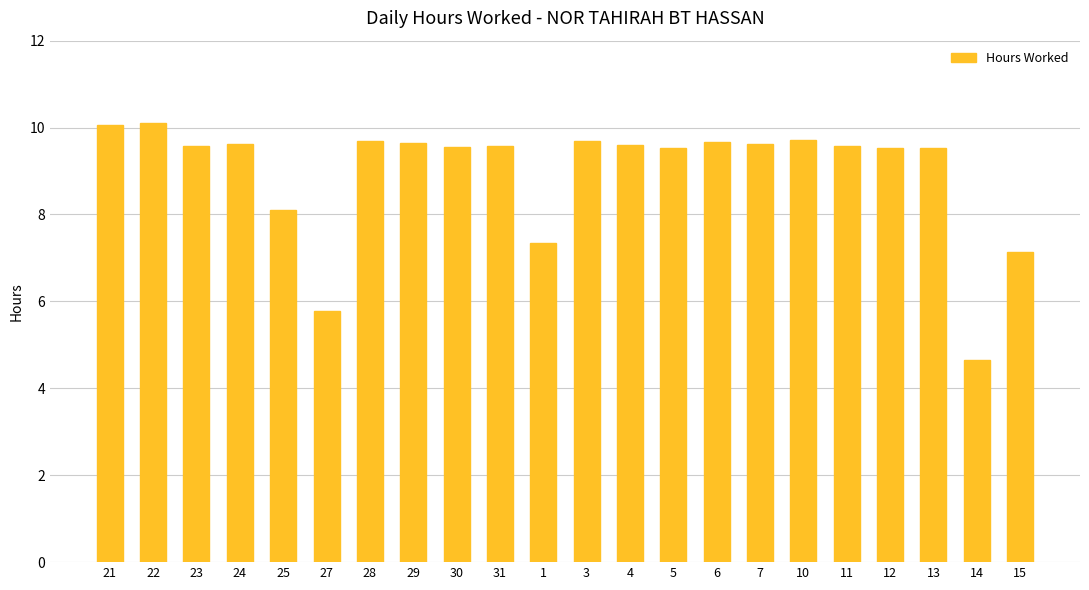

At which label does the data first exceed 9?

21